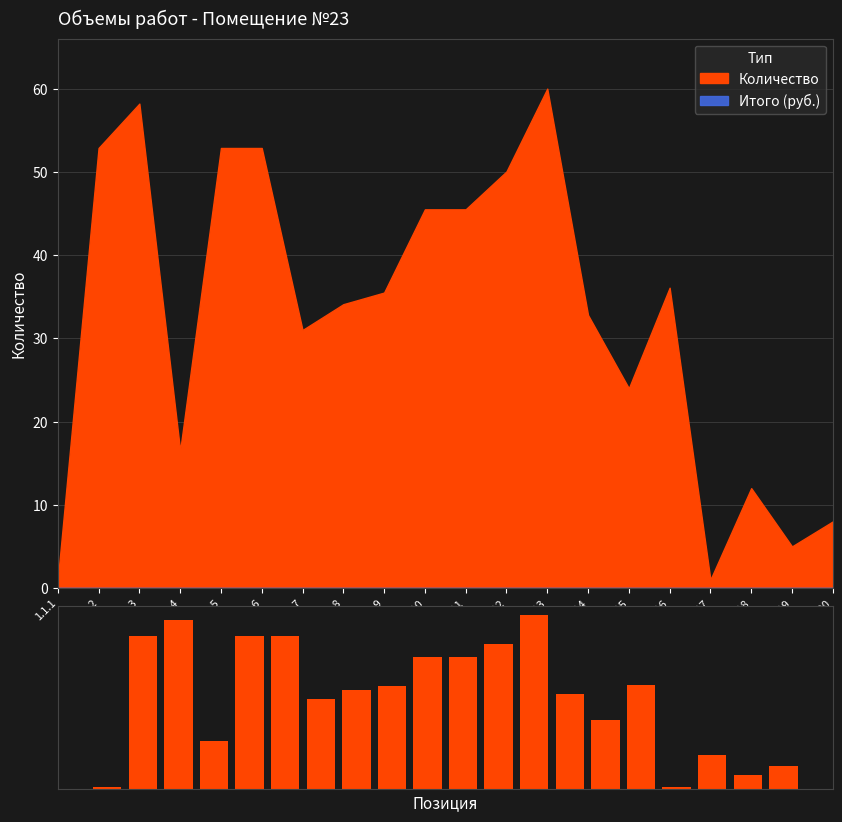

What are all the series names shown in the legend?

Количество, Итого (руб.)